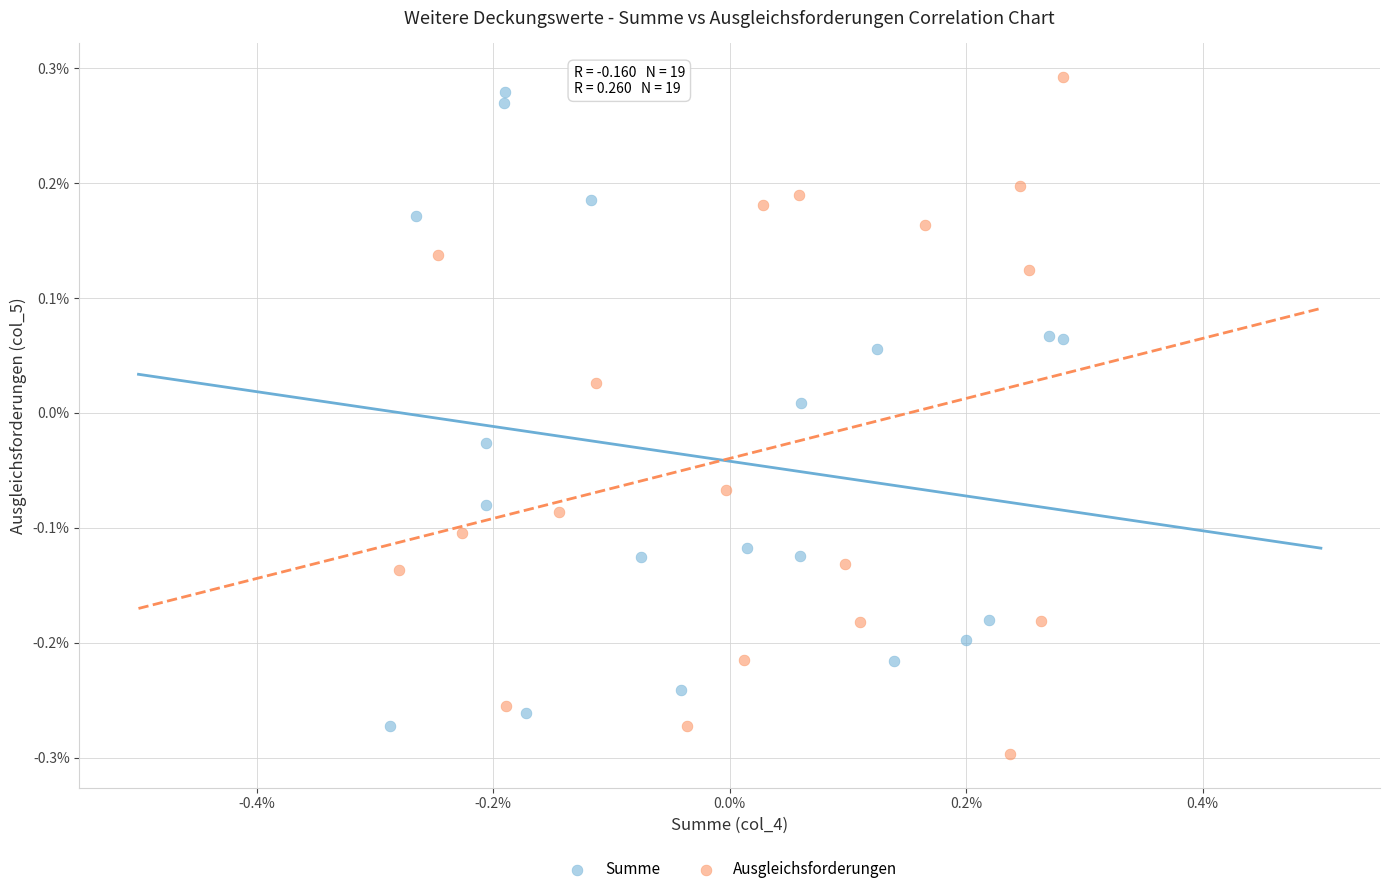

What are all the series names shown in the legend?

Summe, Ausgleichsforderungen